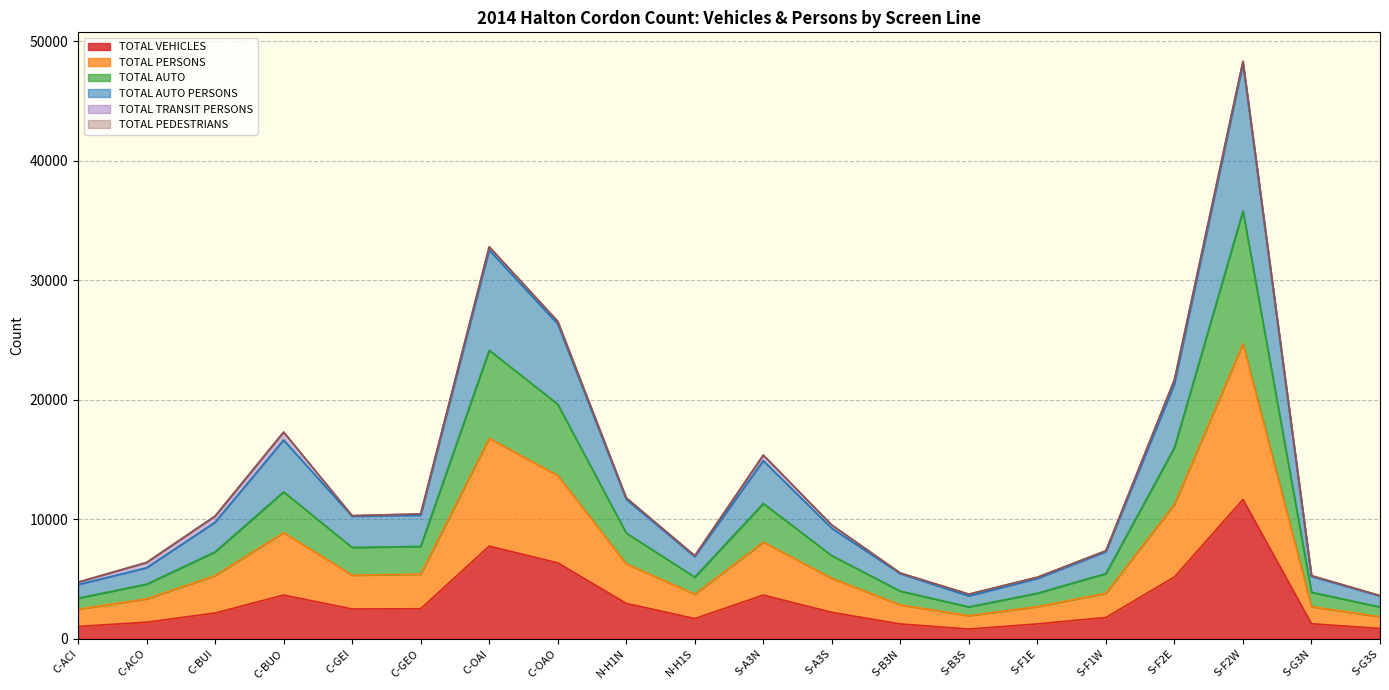

True or false: TOTAL PERSONS and TOTAL VEHICLES intersect in this chart.

False